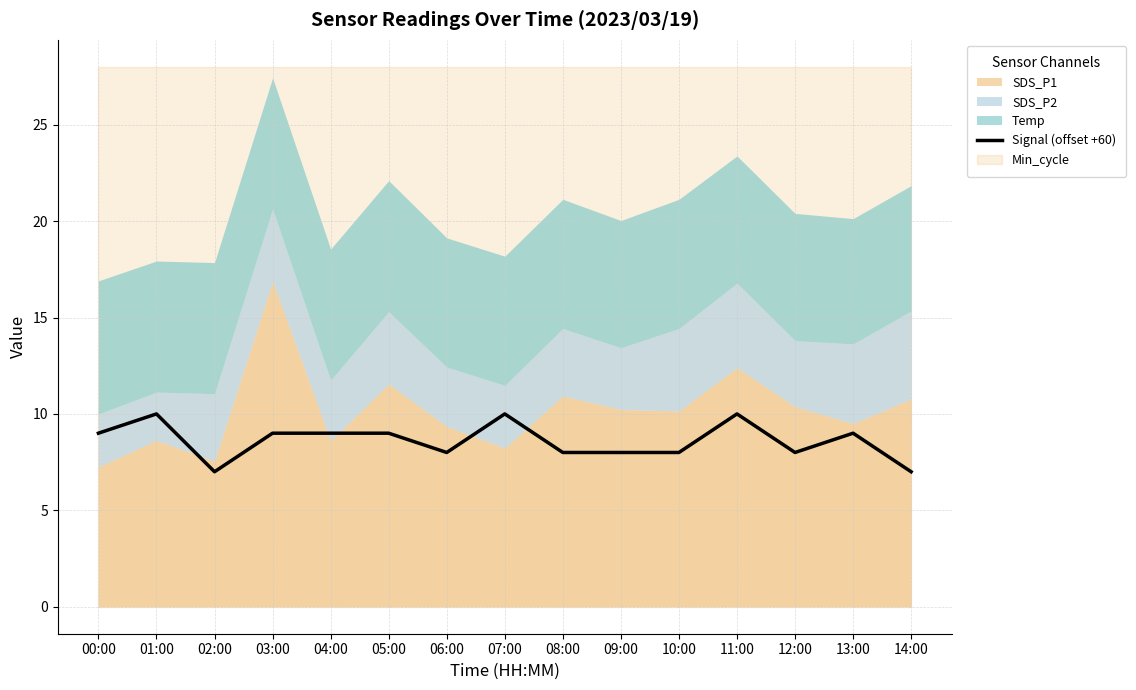

What position from the right is 09:00?

6